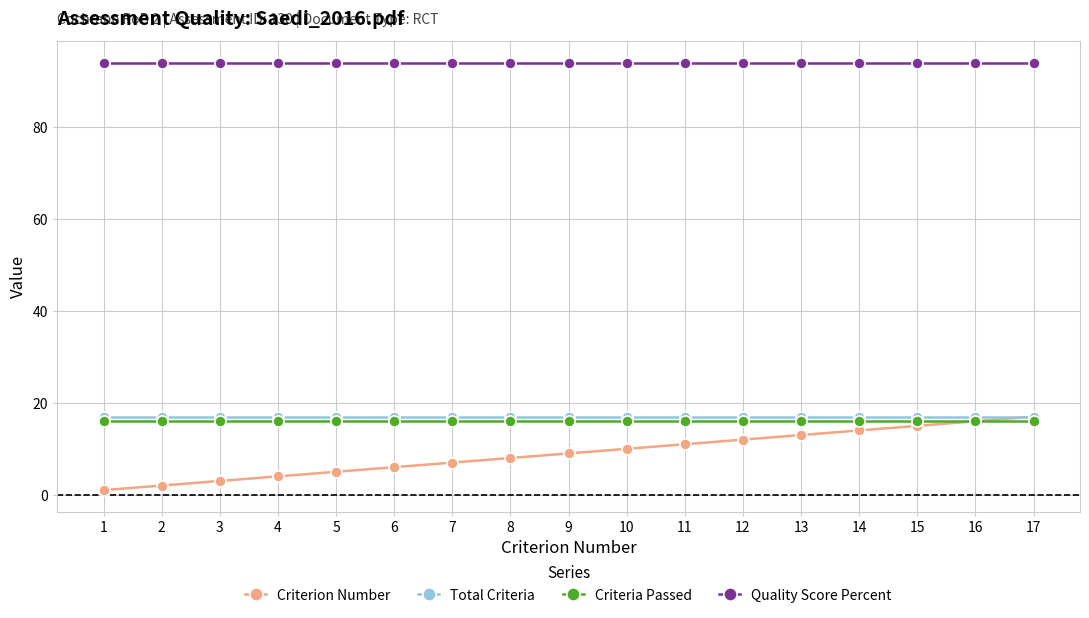

What is the difference between the maximum and minimum values in the Criterion Number series?

16.0